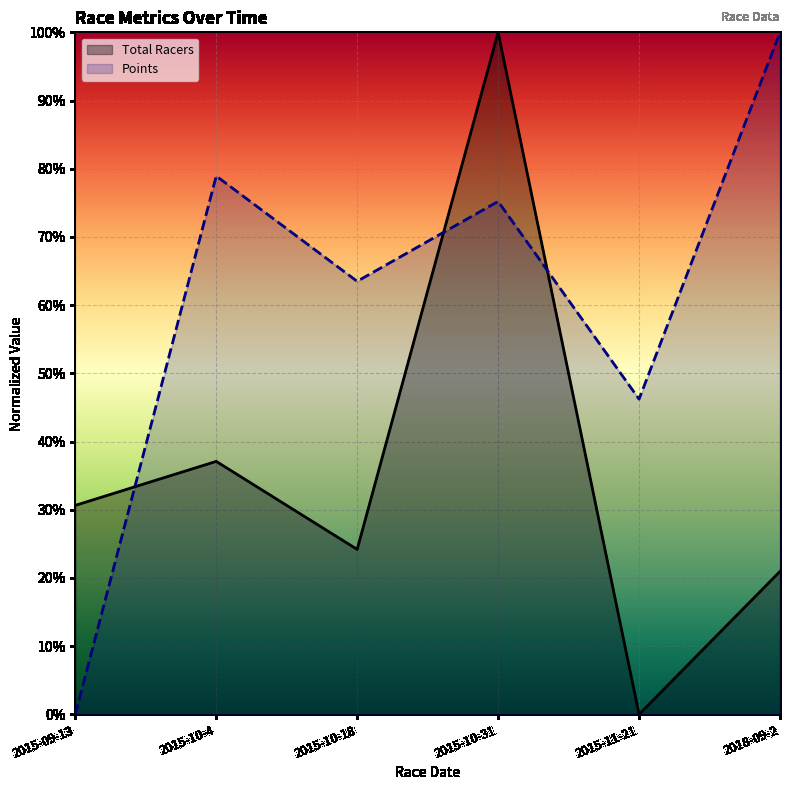

Where do Total Racers and Points first cross each other?

2015-09-13 and 2015-10-4